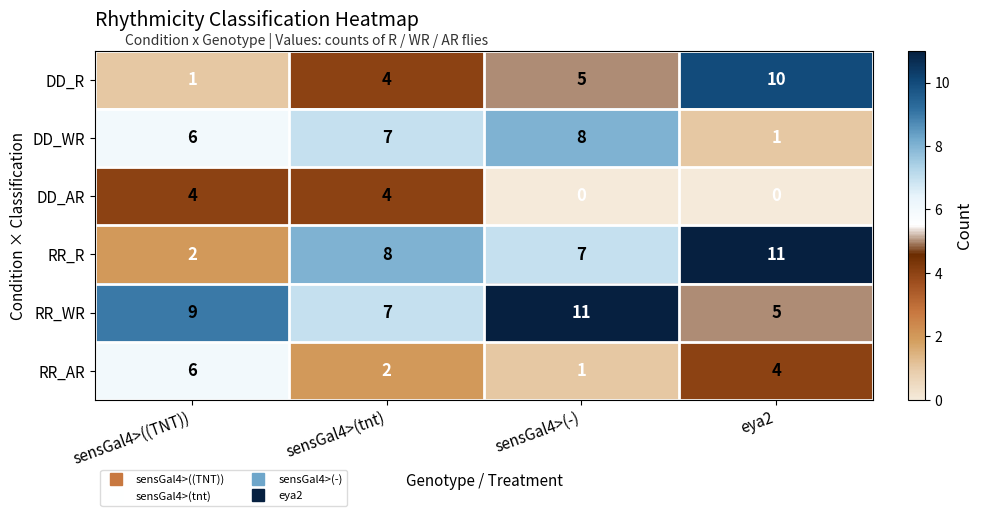

Between sensGal4>((TNT)) and sensGal4>(tnt), which series saw the biggest shift?

RR_R